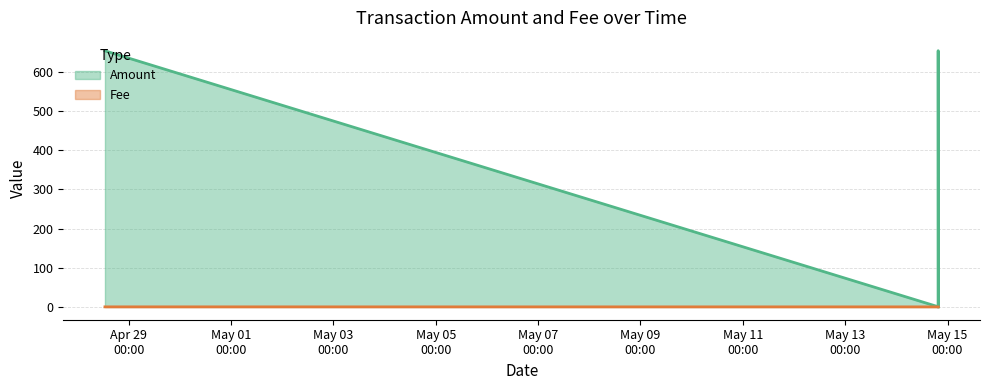

How many lines are shown in the chart?

2